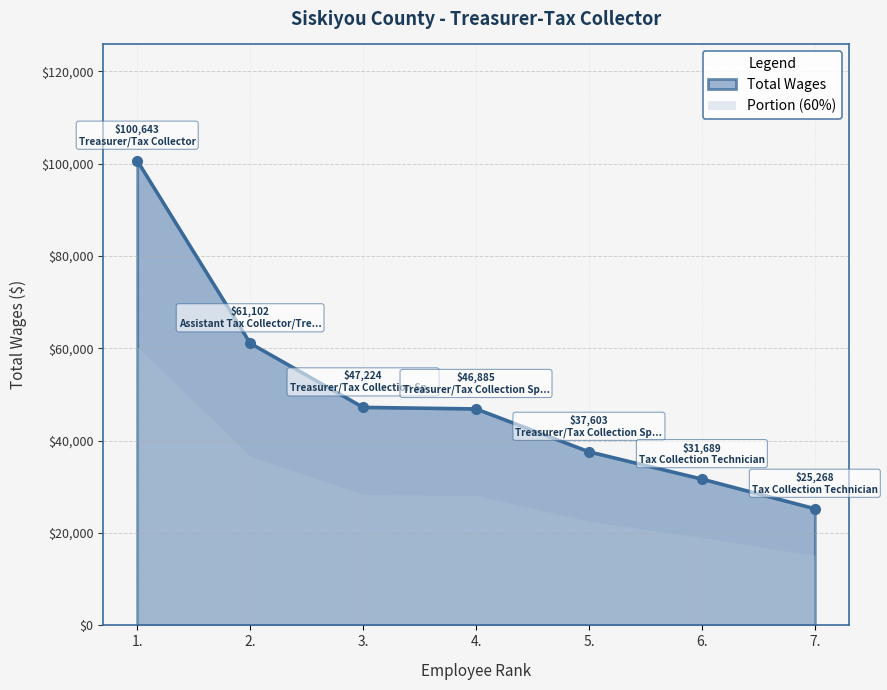

Where is the data nearest to the value 62955?

2.